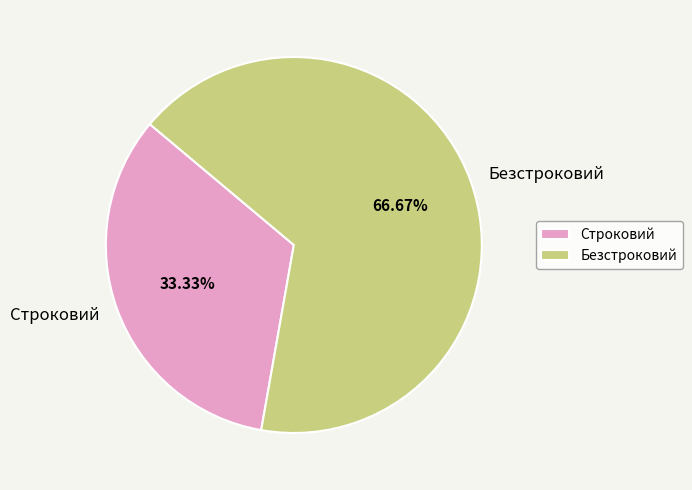

To the nearest percent, what percentage of the pie is Безстроковий?

67%